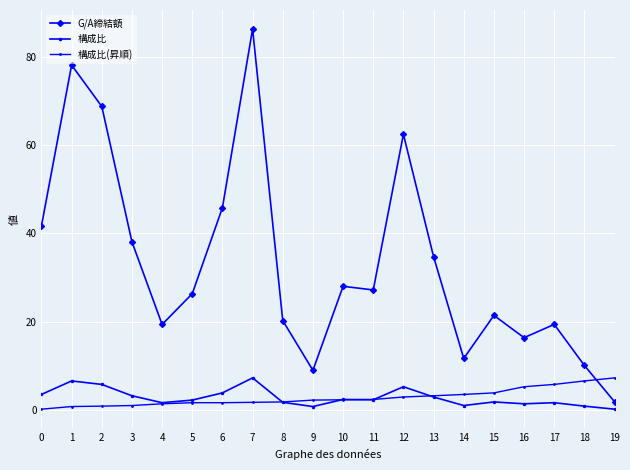

How many data points does each series have?

20